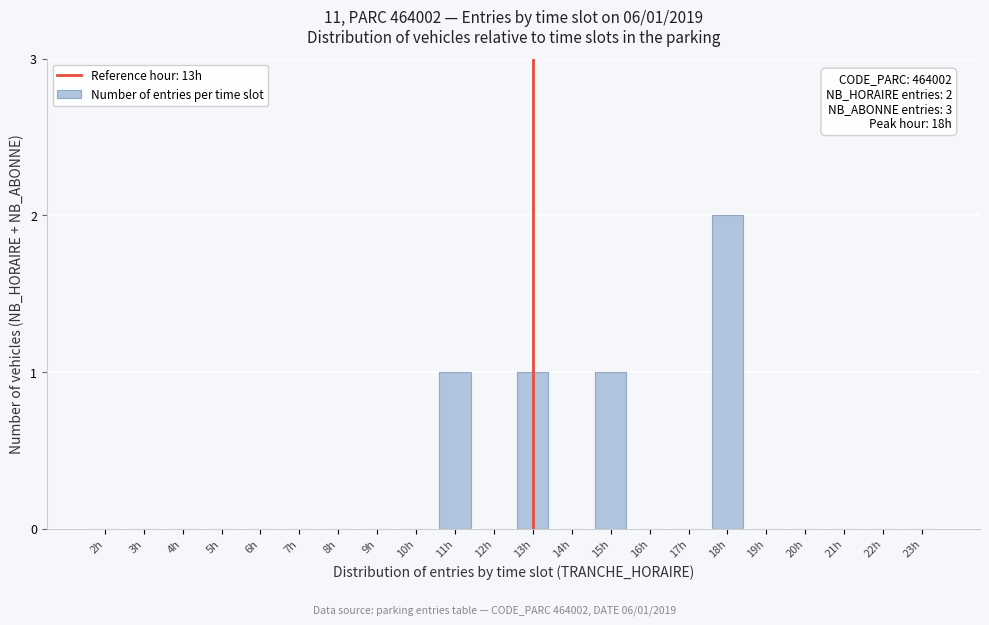

Is it true that the value at 10h is 1?

False